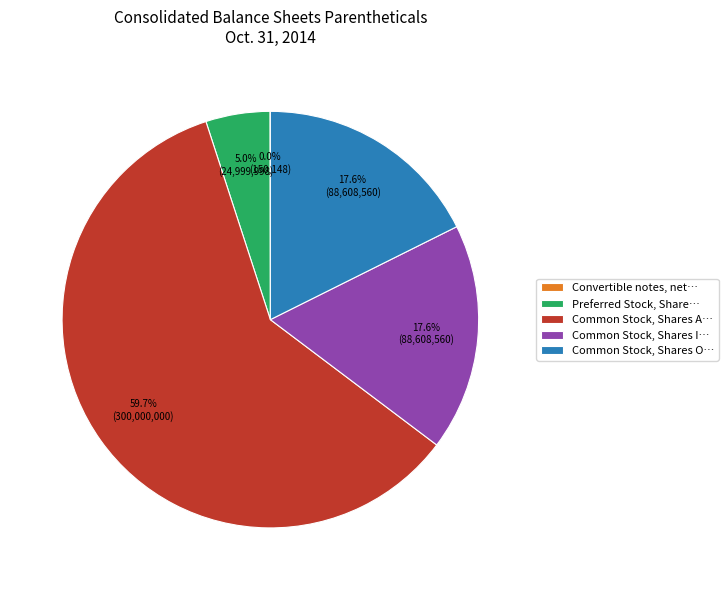

What is the largest slice in the pie chart?

Common Stock, Shares A…